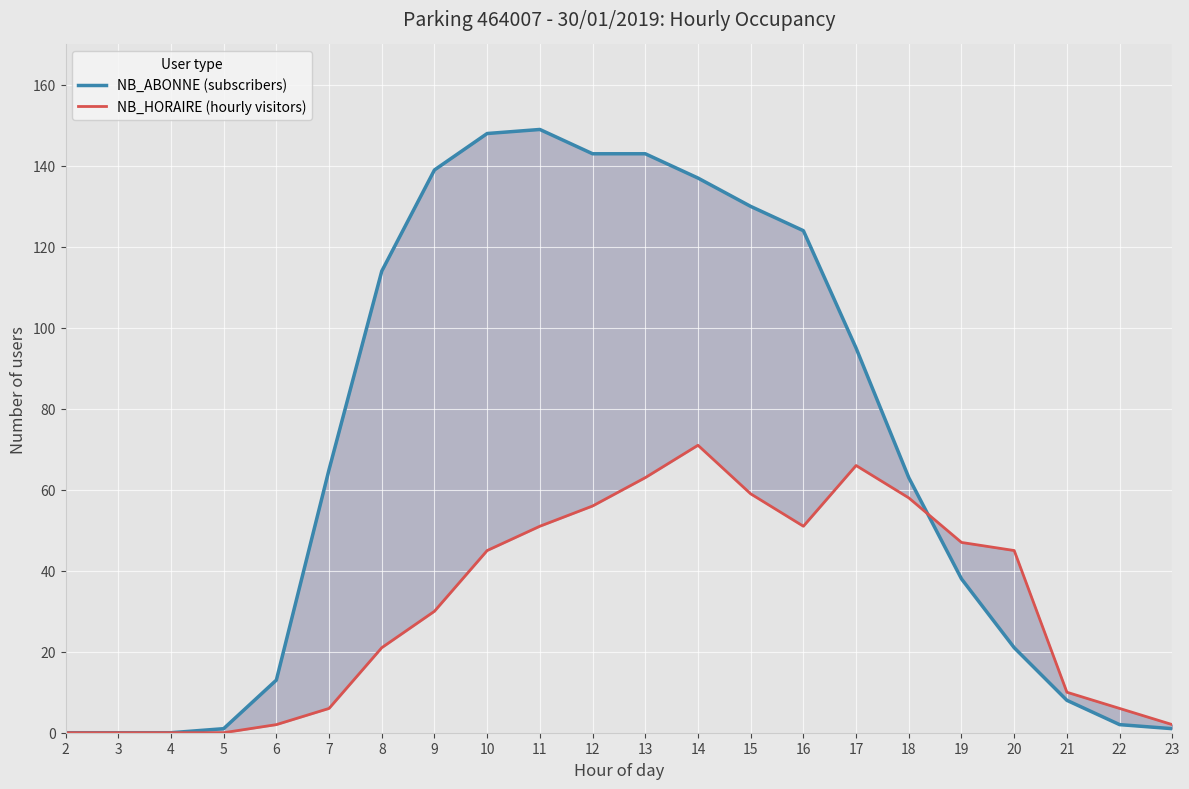

How many data points in NB_HORAIRE (hourly visitors) are less than 45?

11